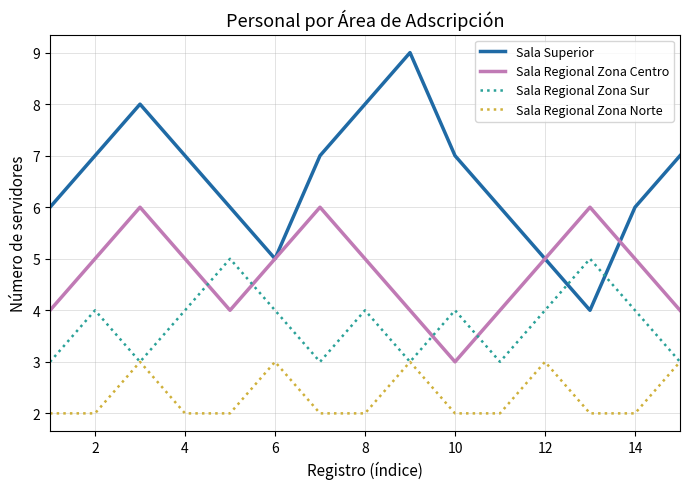

How many interior local valleys does the Sala Regional Zona Centro series have?

2